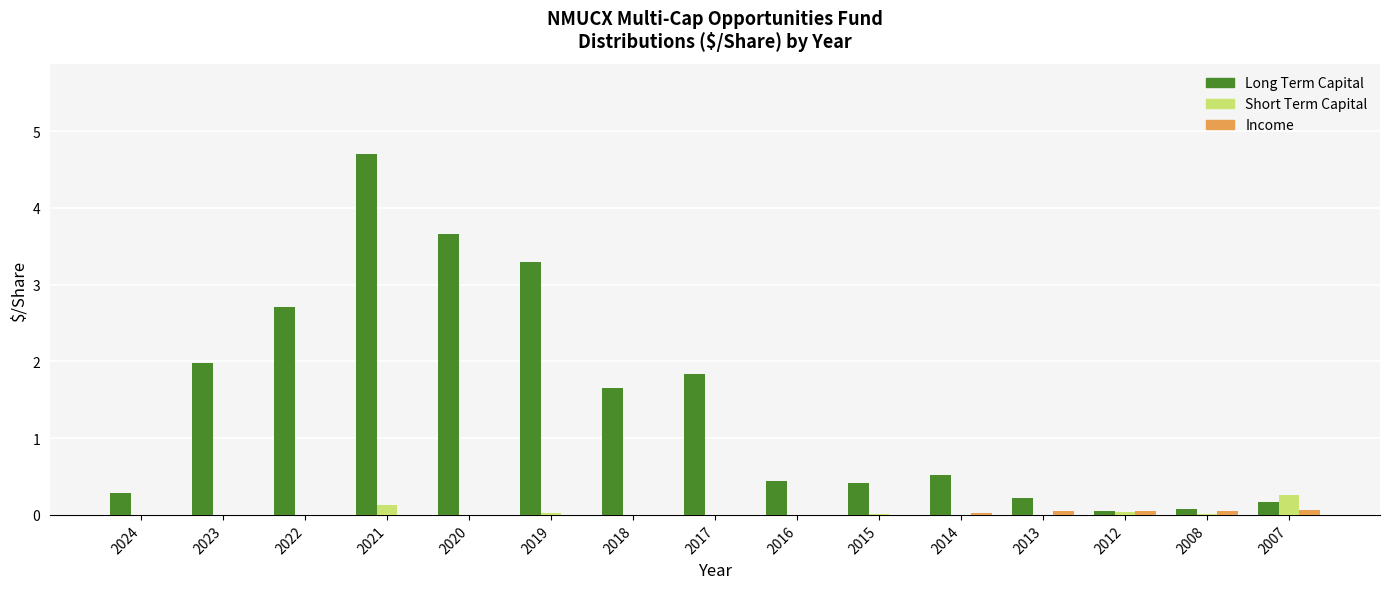

Are the bars grouped side by side (vs. stacked)?

Yes